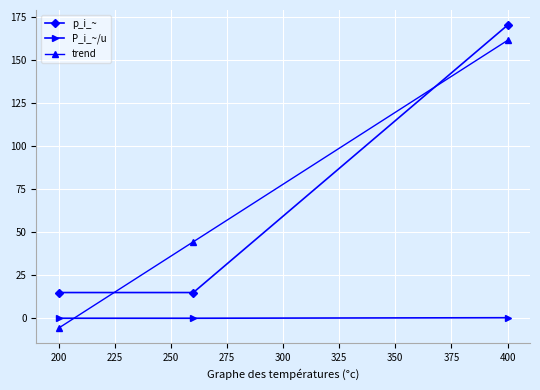

Which series has the largest range (max minus min)?

trend